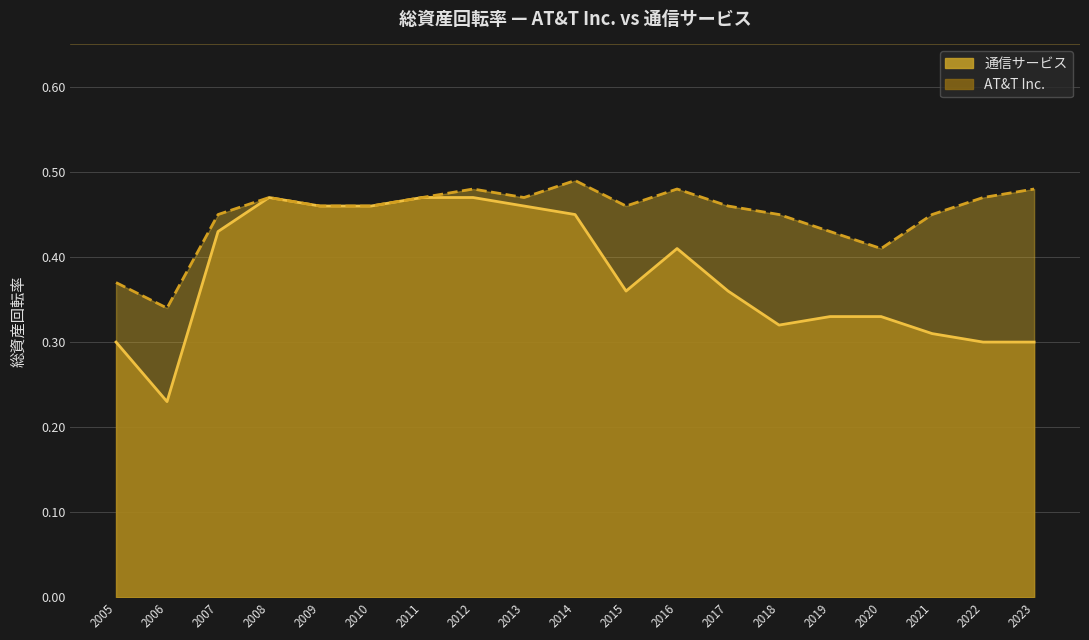

What is the maximum value for 通信サービス?

0.5